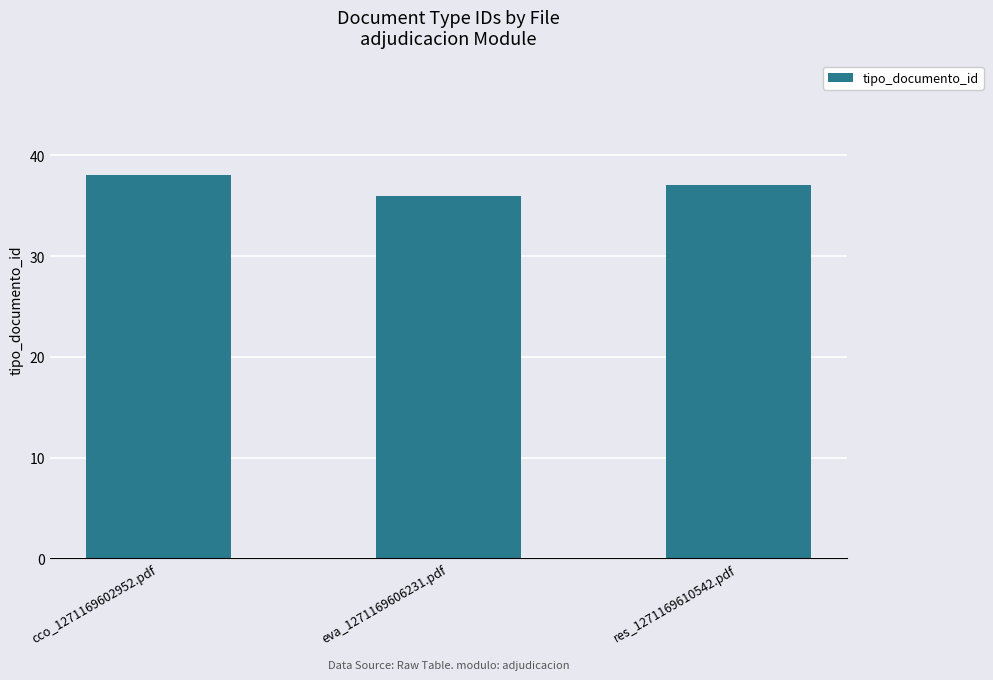

Between eva_1271169606231.pdf and cco_1271169602952.pdf, which is larger?

cco_1271169602952.pdf